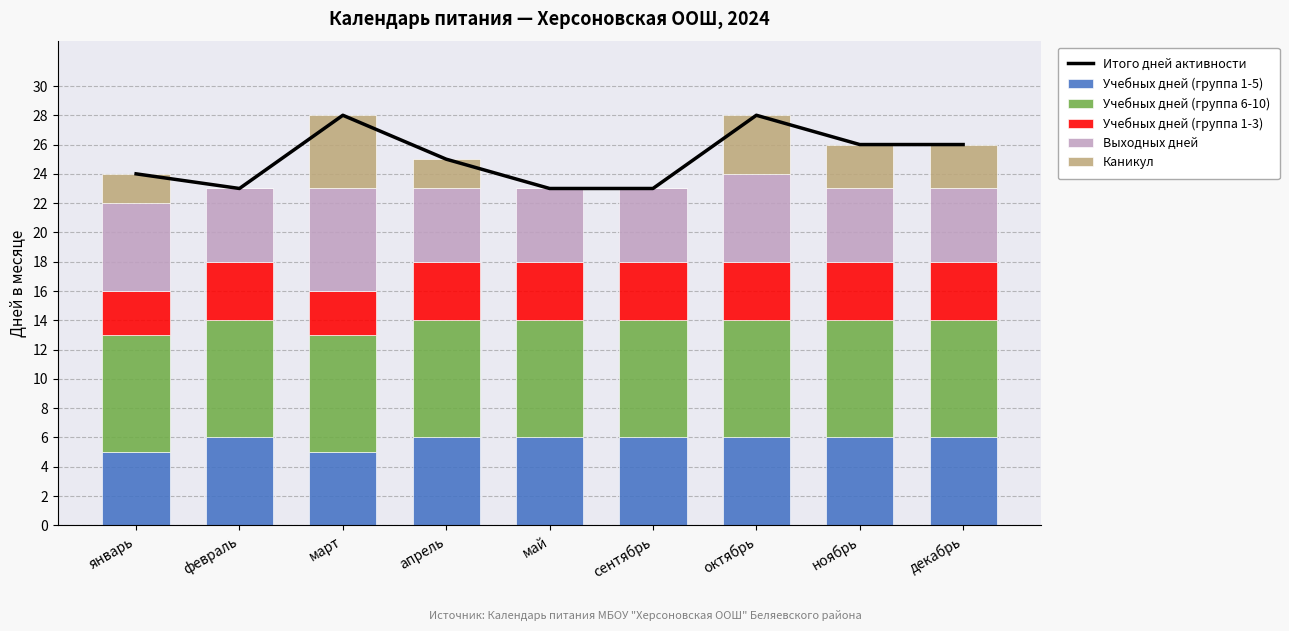

Which category has the lowest value in the Выходных дней series?

февраль